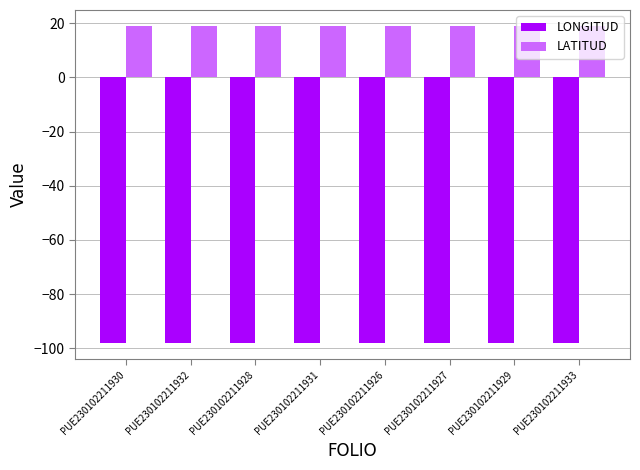

At PUE230102211930, list the series in order from smallest to largest.

LONGITUD, LATITUD